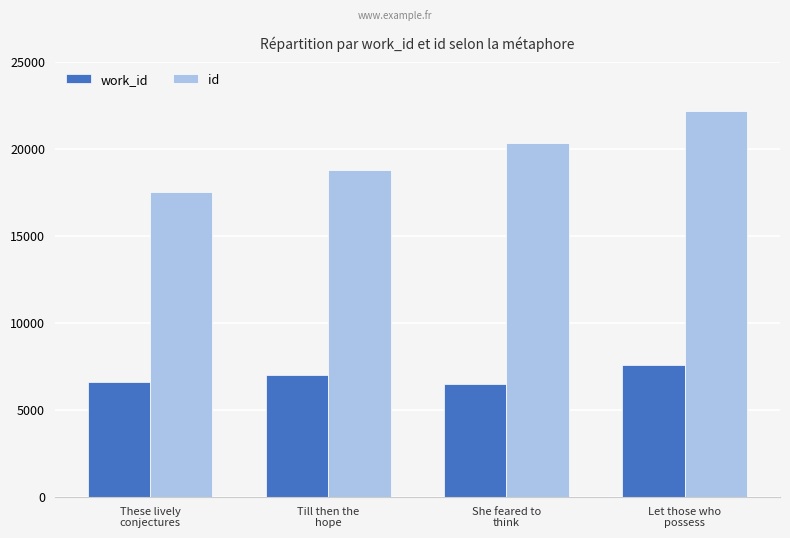

Reading left to right, what are all the values shown in this chart?

work_id: 6611	6976	6506	7591
id: 17544	18803	20328	22203